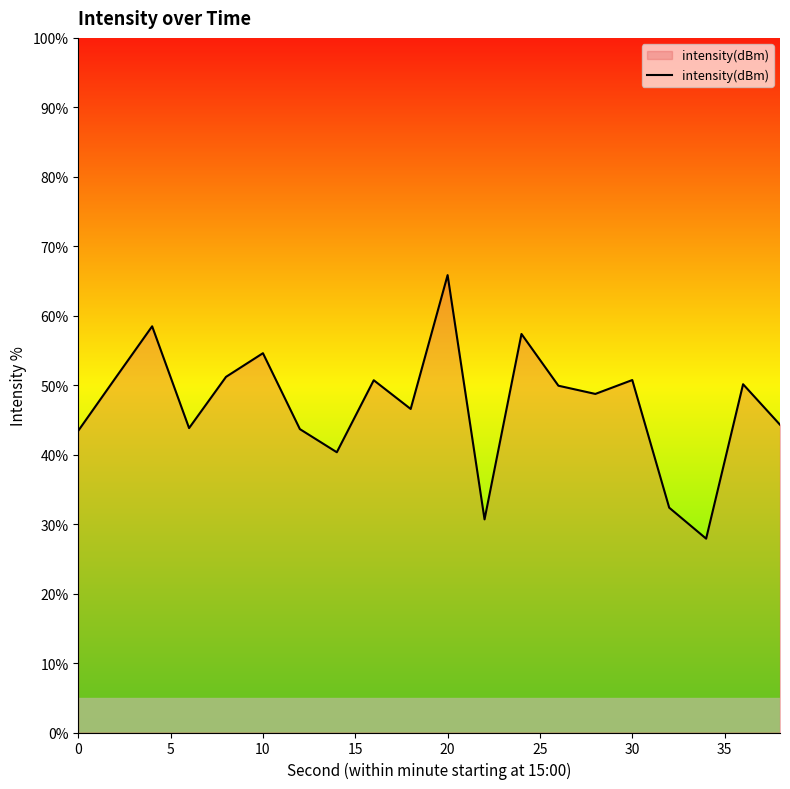

What is the difference between the maximum and minimum values?

37.9